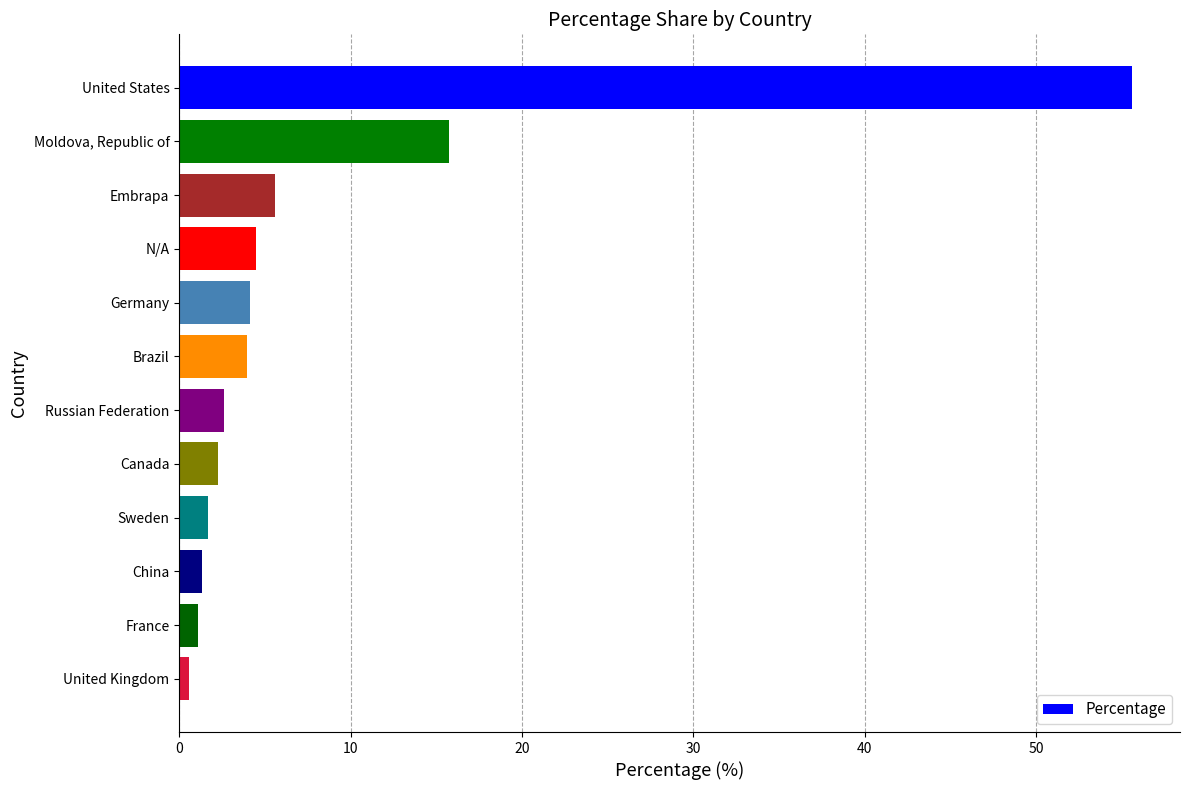

What is the value of the 8th bar from the top?

2.2